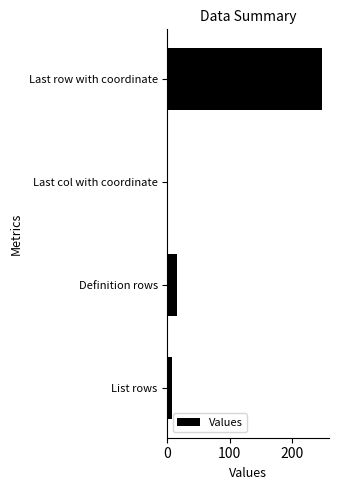

Reading top to bottom, what are all the values shown in this chart?

Last row with coordinate=248	Last col with coordinate=1	Definition rows=16	List rows=8